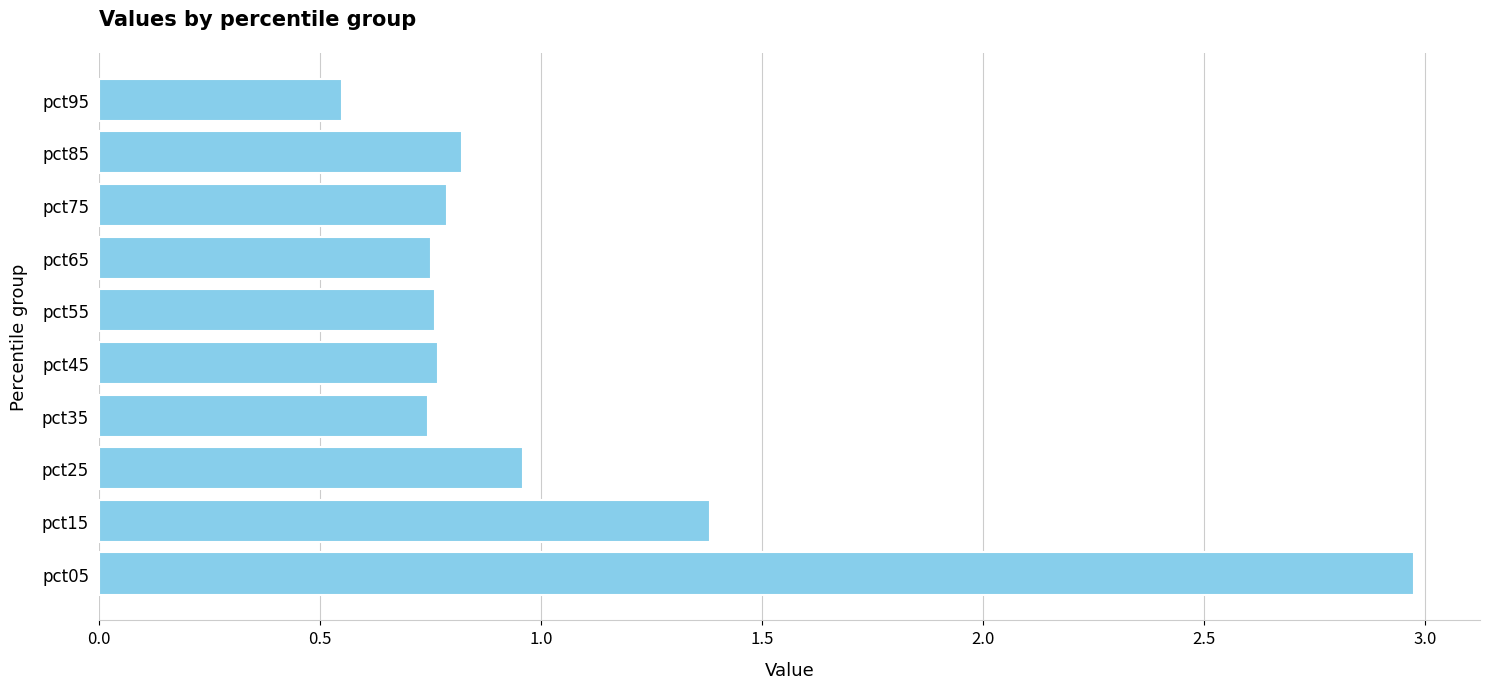

What is the difference between the second highest and second lowest values?

0.6